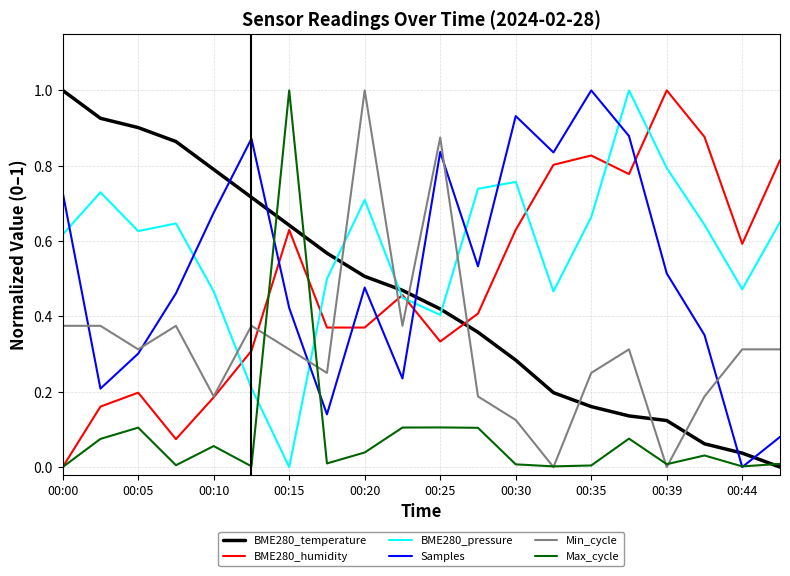

What is the difference between the maximum and minimum values in the Samples series?

1.0